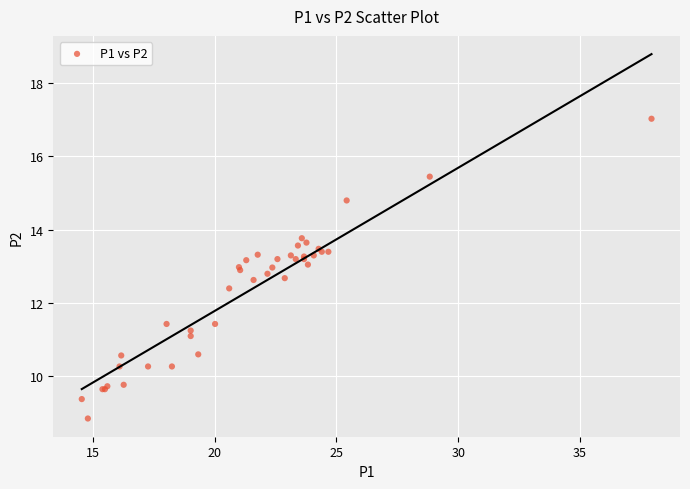

What Y value in the scatter plot is closest to 12?

12.4